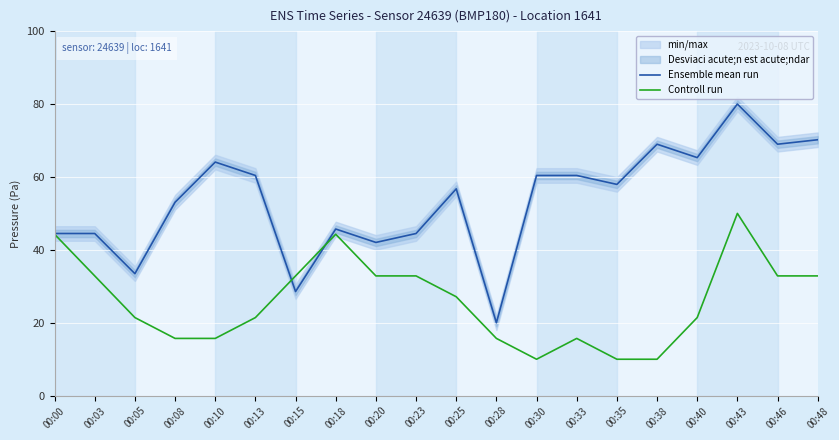

True or false: Controll run has a value of 32.9 at 00:48.

True